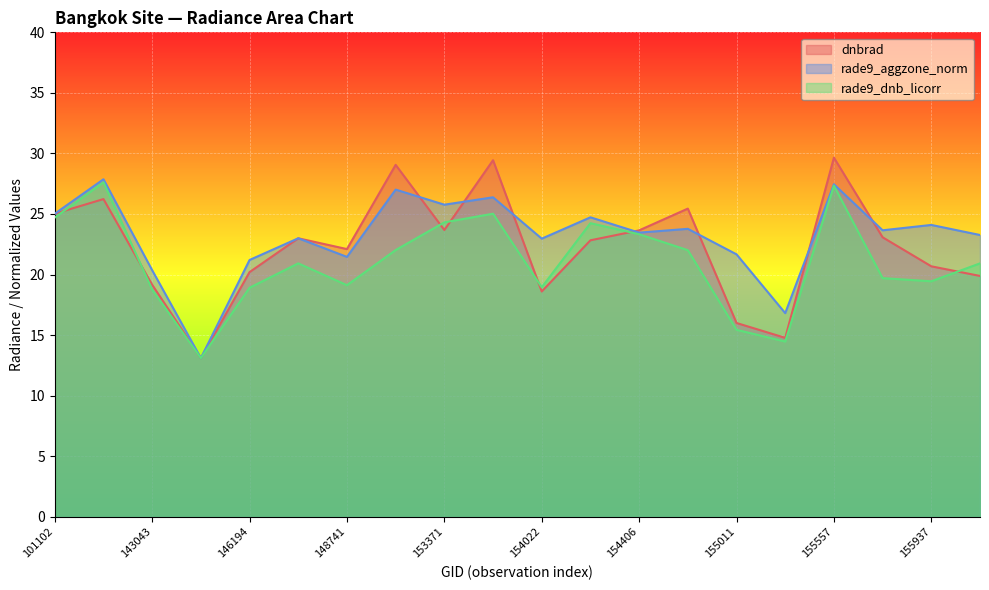

Rank the series by their maximum value, from lowest to highest.

rade9_dnb_licorr, rade9_aggzone_norm, dnbrad